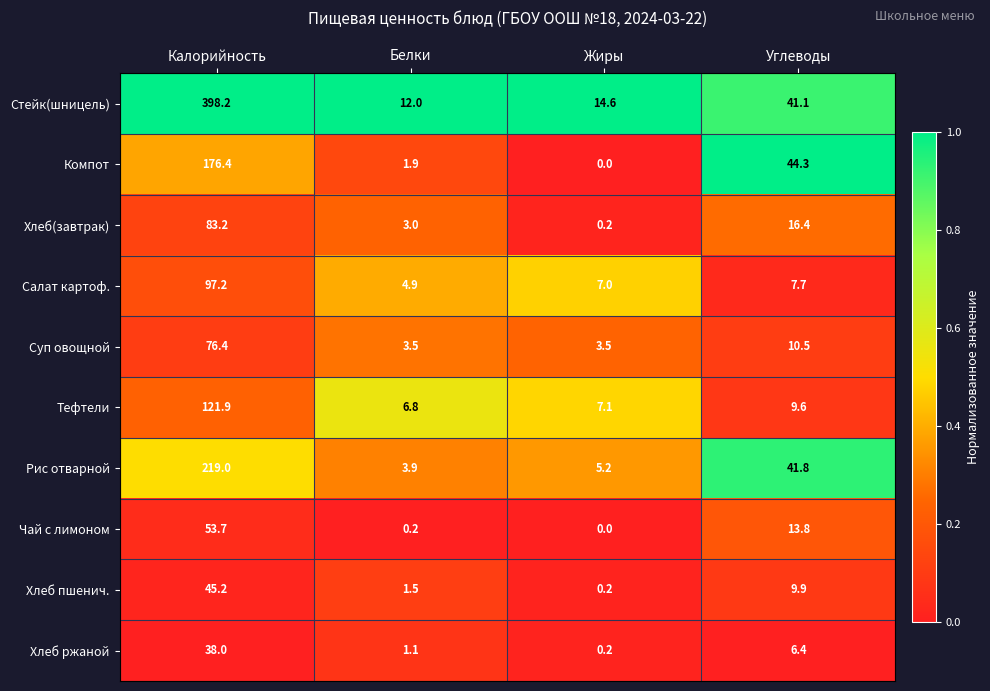

At Калорийность, list the series in order from smallest to largest.

Хлеб ржаной, Хлеб пшенич., Чай с лимоном, Суп овощной, Хлеб(завтрак), Салат картоф., Тефтели, Компот, Рис отварной, Стейк(шницель)